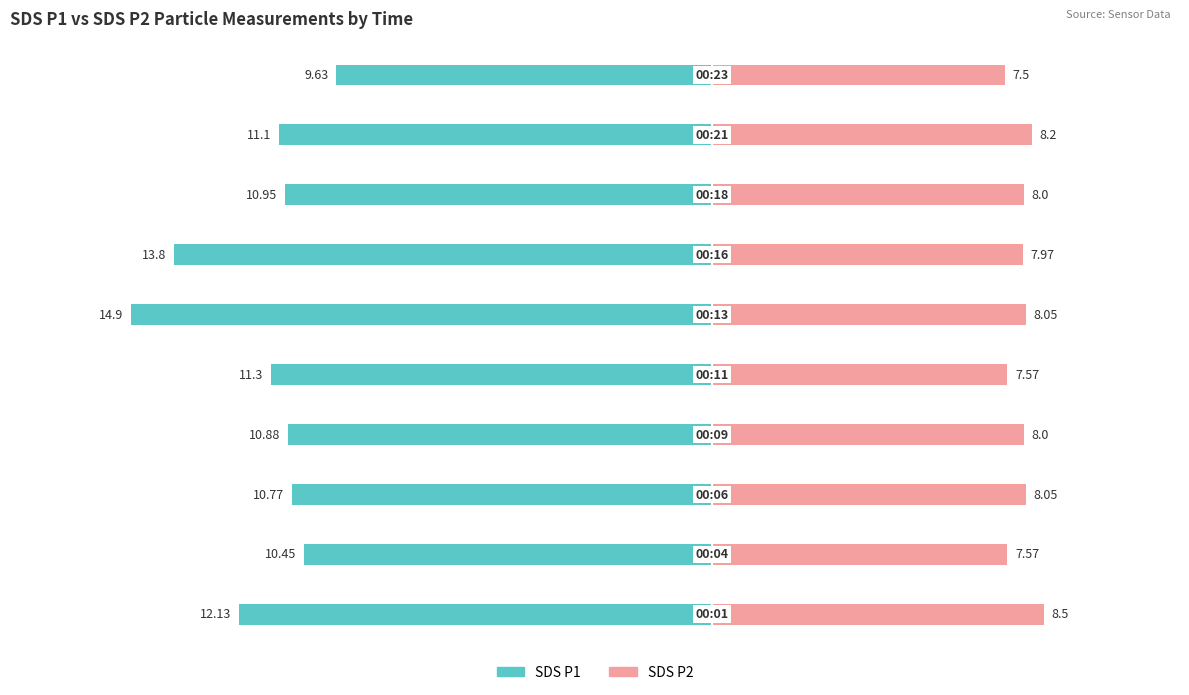

How many data points in SDS_P2 are above 8?

4